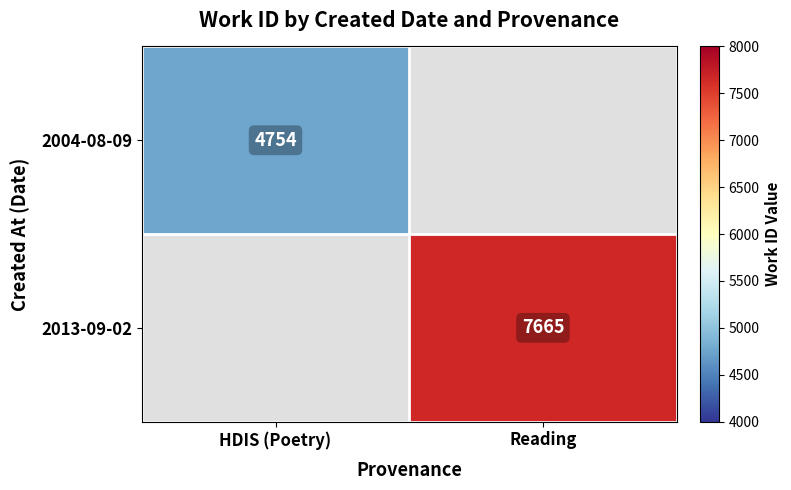

What is the smallest value displayed?

4754.0